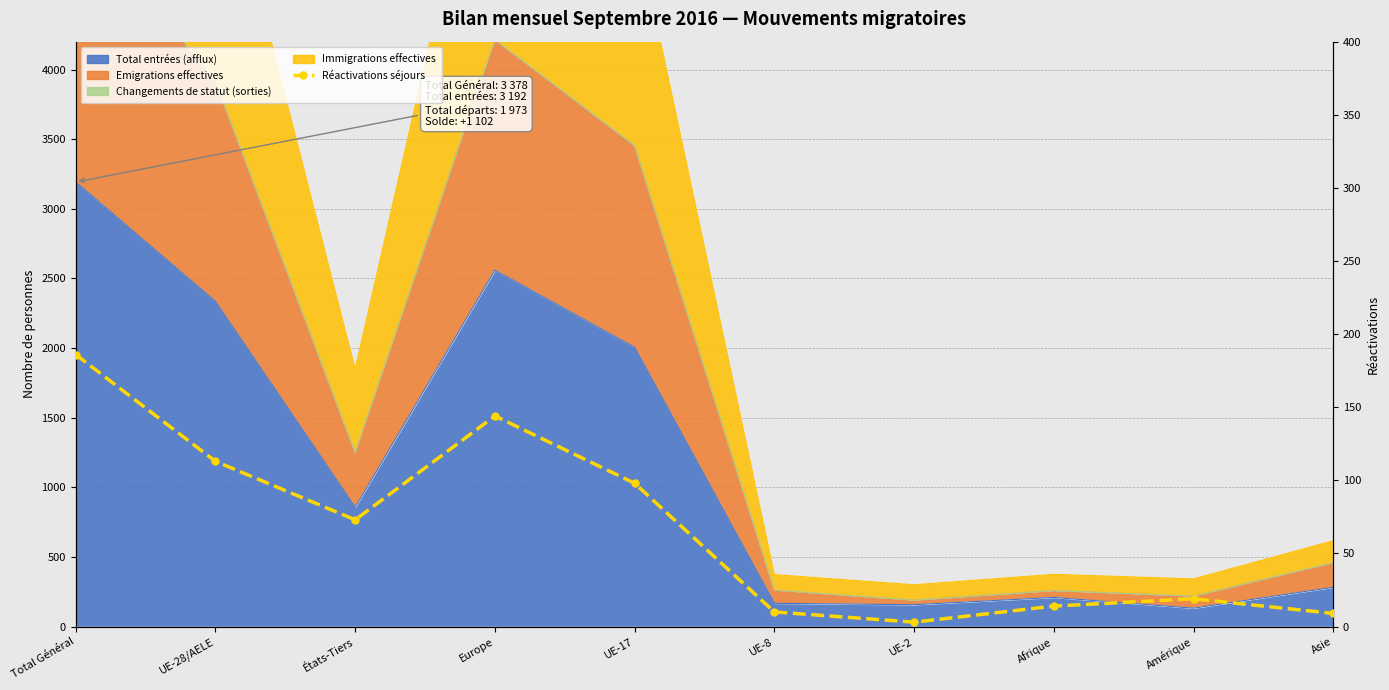

Which label corresponds to the smallest value in the chart?

UE-2